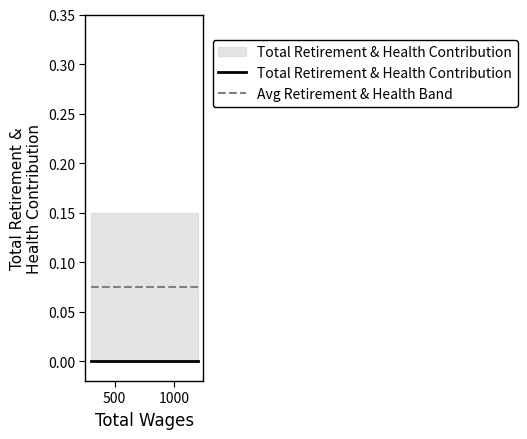

Which series has the widest spread of values?

Total Retirement & Health Contribution